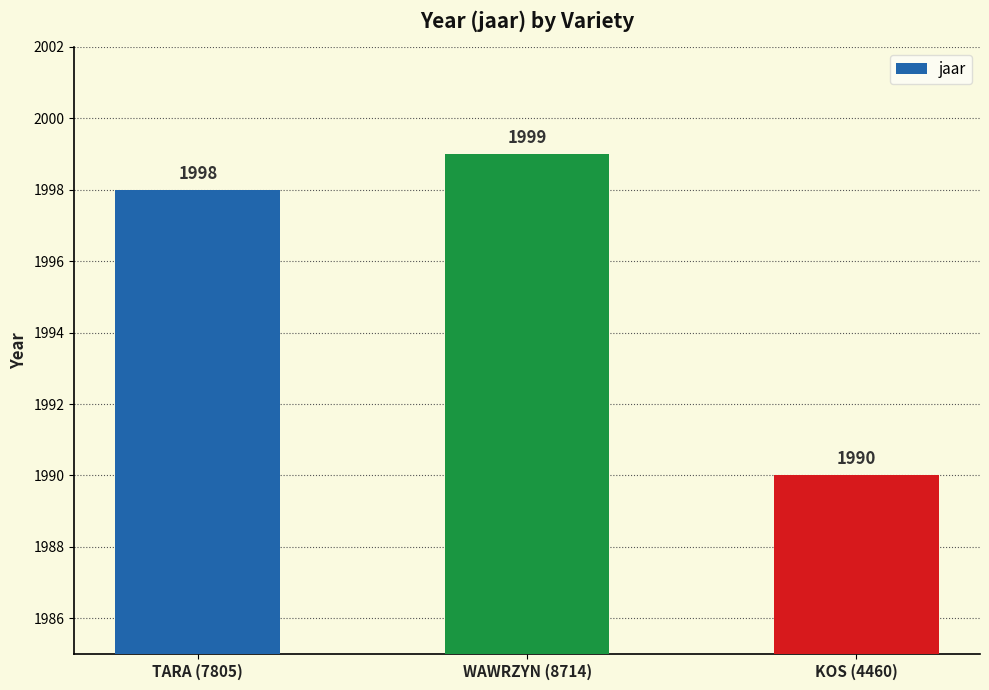

Rank the categories by value from highest to lowest.

WAWRZYN (8714), TARA (7805), KOS (4460)